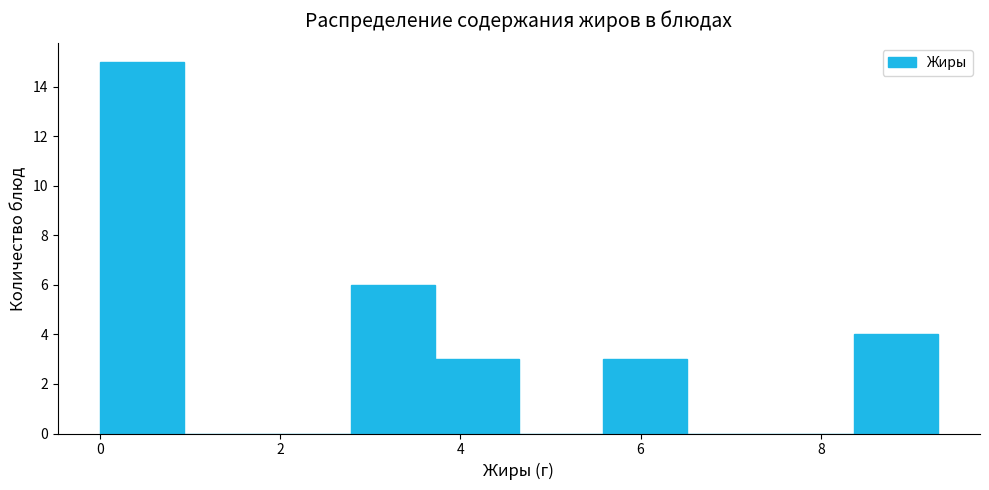

Over which range of the x-axis is the bar tallest?

0.0 to 1.0